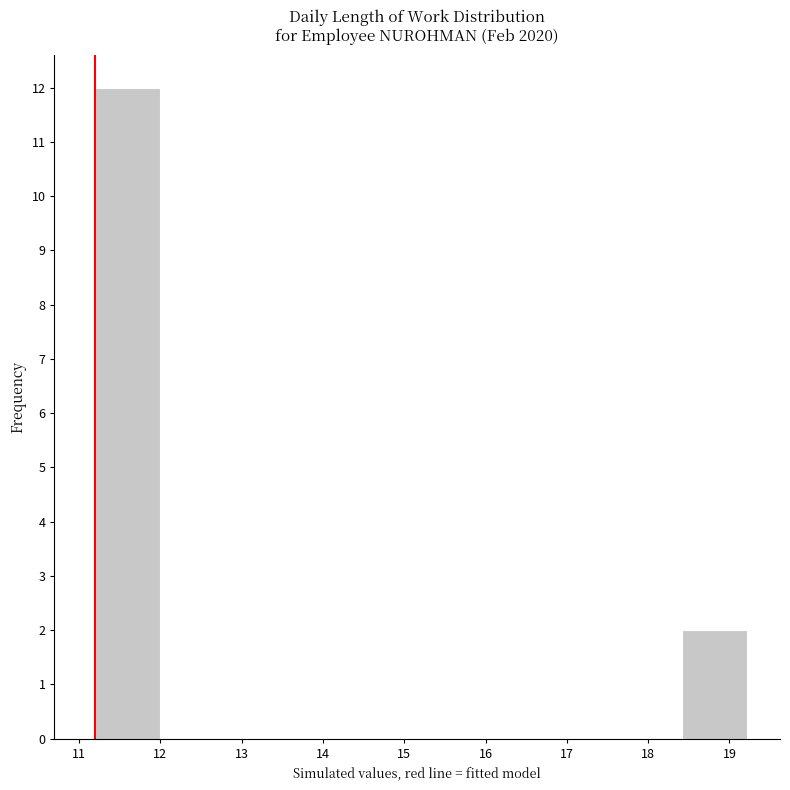

Reading left to right, list every bar in this chart as the range it spans on the x-axis followed by its height. Neither the bar edges nor the heights are printed on the chart, so give them approximately, as read against the axes.

11.2 to 12.0: 12
12.0 to 12.8: 0
12.8 to 13.6: 0
13.6 to 14.4: 0
14.4 to 15.2: 0
15.2 to 16.0: 0
16.0 to 16.8: 0
16.8 to 17.6: 0
17.6 to 18.4: 0
18.4 to 19.2: 2